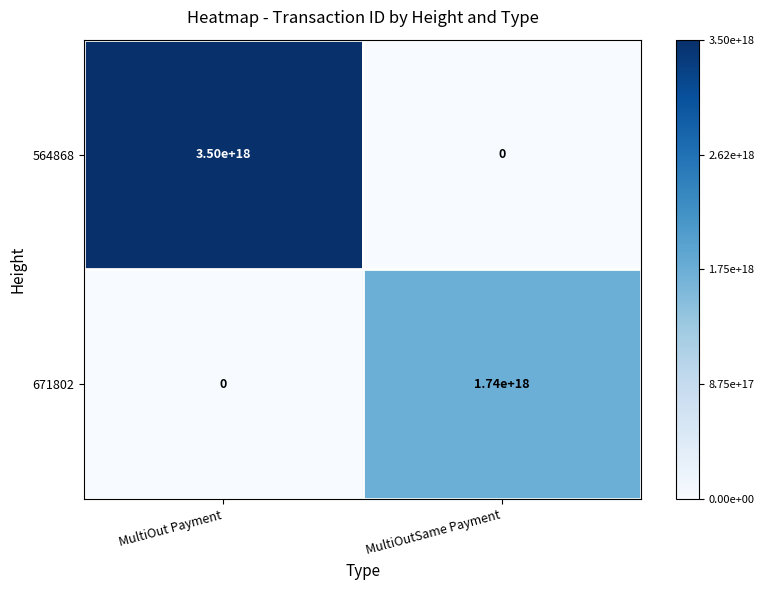

List the series in order of their peak value, lowest first.

671802, 564868